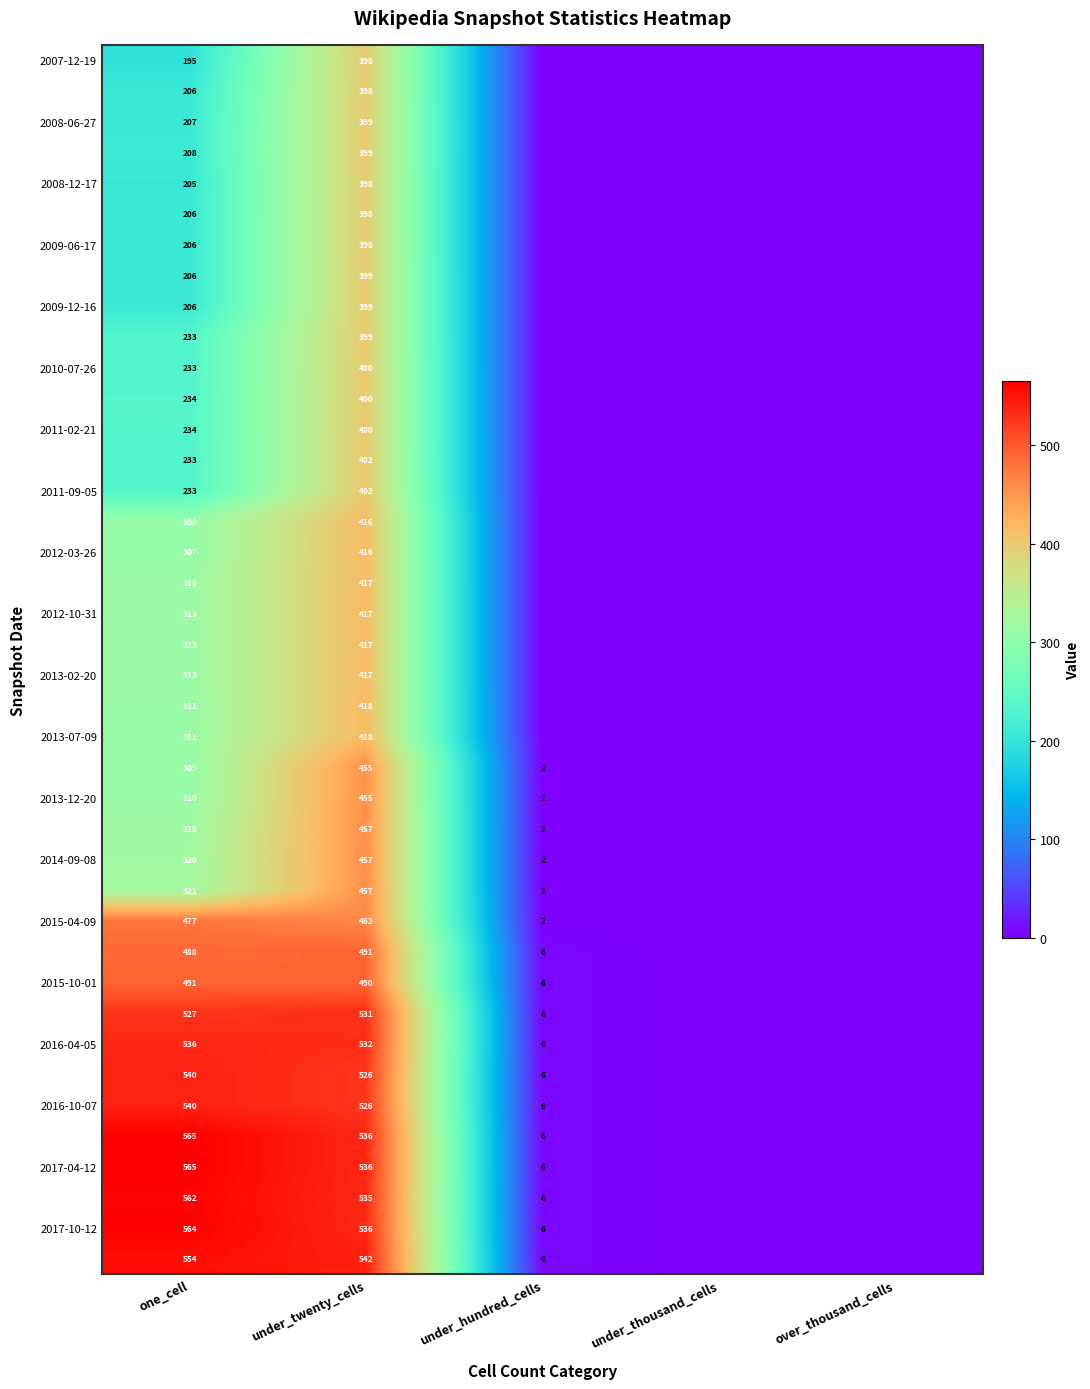

Is it true that 2016-04-05 equals 187 at one_cell?

False